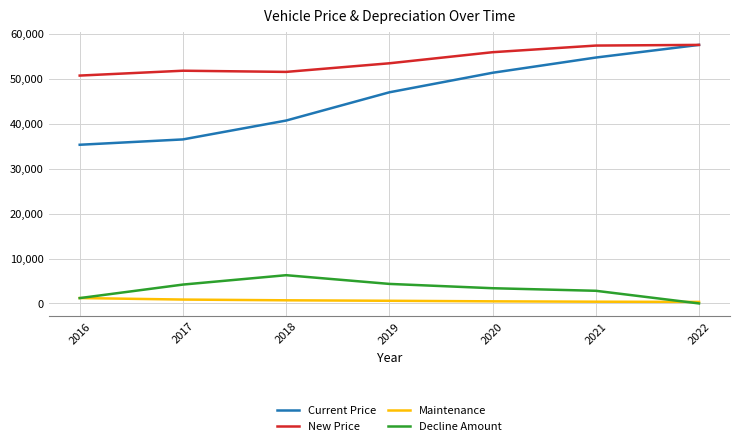

Which series has the widest spread of values?

Current Price